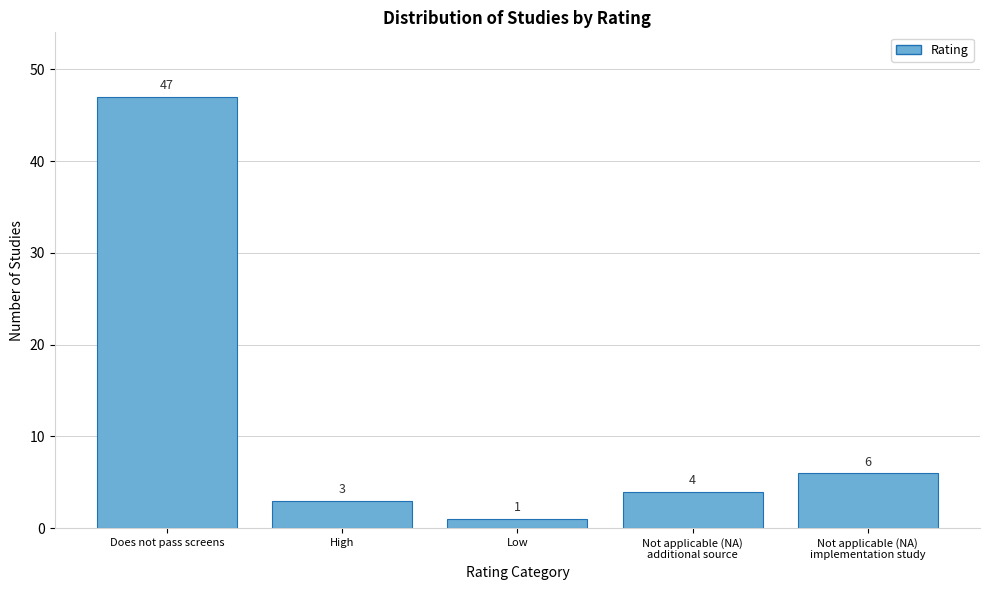

Reading left to right, what are all the values shown in this chart?

47	3	1	4	6